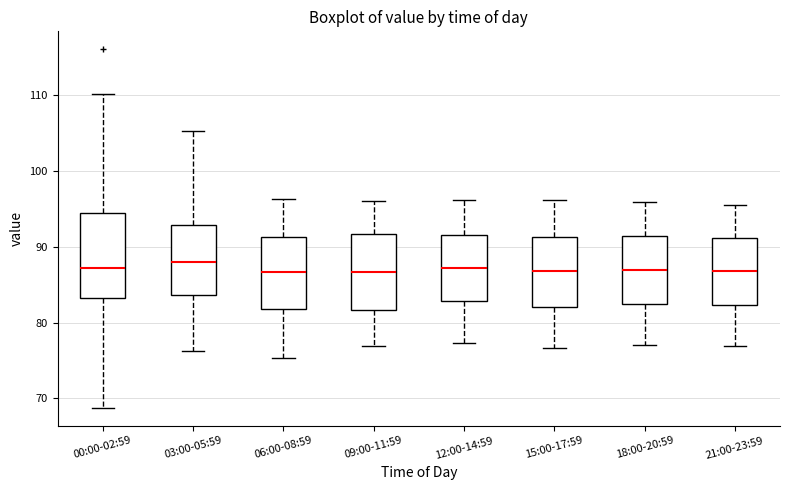

Which box is the tallest, from its lower edge to its upper edge?

00:00-02:59